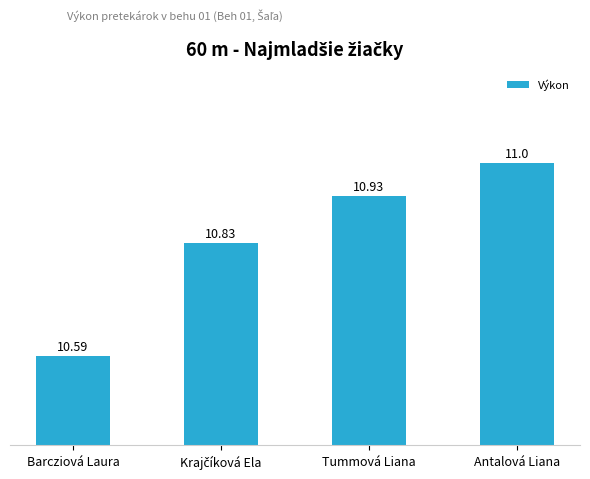

How many distinct data groups are displayed?

1